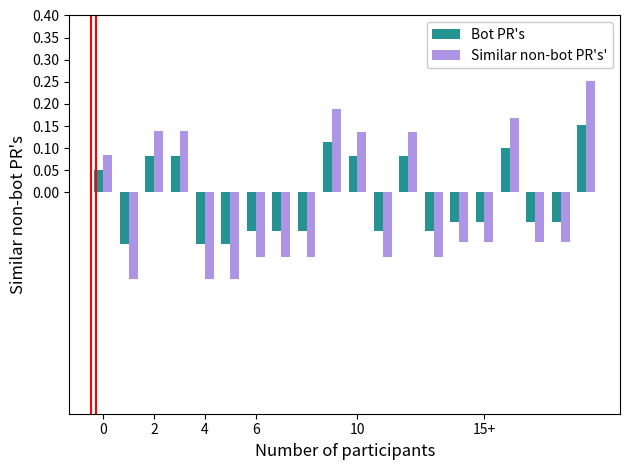

Which series has the largest range (max minus min)?

Similar non-bot PR's'